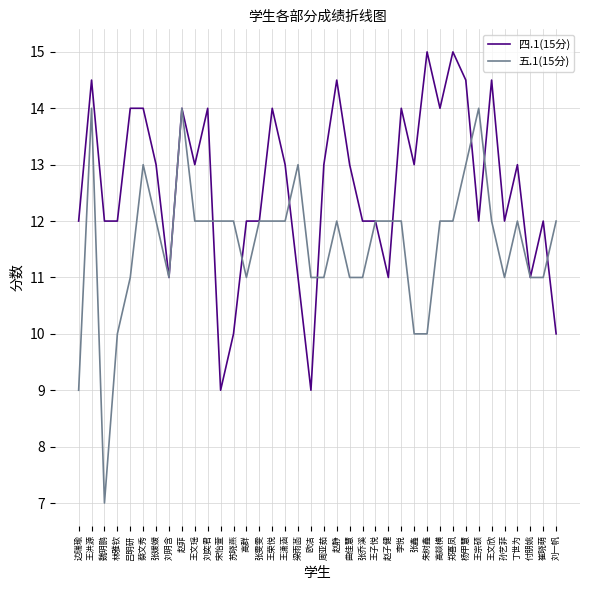

Reading left to right, list all the values displayed in this chart.

四.1(15分): 边瑞瑜=12.0	王洪源=14.5	魏玥鹏=12.0	林雅钦=12.0	吕明研=14.0	蔡文秀=14.0	张媛媛=13.0	刘玥含=11.0	赵菲=14.0	王文瑶=13.0	刘奕君=14.0	宋怡萱=9.0	苏晓燕=10.0	高群=12.0	张雯雯=12.0	王荣悦=14.0	王潇涵=13.0	梁雨菡=11.0	欧洁=9.0	周亚茹=13.0	赵静=14.5	曲佳慧=13.0	张乔溪=12.0	王子悦=12.0	赵子健=11.0	李悦=14.0	张鑫=13.0	朱树鑫=15.0	高燚横=14.0	郑喜凤=15.0	杨甲慧=14.5	王宗硕=12.0	王文欣=14.5	孙艺菲=12.0	丁世为=13.0	付朋姚=11.0	崔晓萌=12.0	刘一帆=10.0
五.1(15分): 边瑞瑜=9.0	王洪源=14.0	魏玥鹏=7.0	林雅钦=10.0	吕明研=11.0	蔡文秀=13.0	张媛媛=12.0	刘玥含=11.0	赵菲=14.0	王文瑶=12.0	刘奕君=12.0	宋怡萱=12.0	苏晓燕=12.0	高群=11.0	张雯雯=12.0	王荣悦=12.0	王潇涵=12.0	梁雨菡=13.0	欧洁=11.0	周亚茹=11.0	赵静=12.0	曲佳慧=11.0	张乔溪=11.0	王子悦=12.0	赵子健=12.0	李悦=12.0	张鑫=10.0	朱树鑫=10.0	高燚横=12.0	郑喜凤=12.0	杨甲慧=13.0	王宗硕=14.0	王文欣=12.0	孙艺菲=11.0	丁世为=12.0	付朋姚=11.0	崔晓萌=11.0	刘一帆=12.0